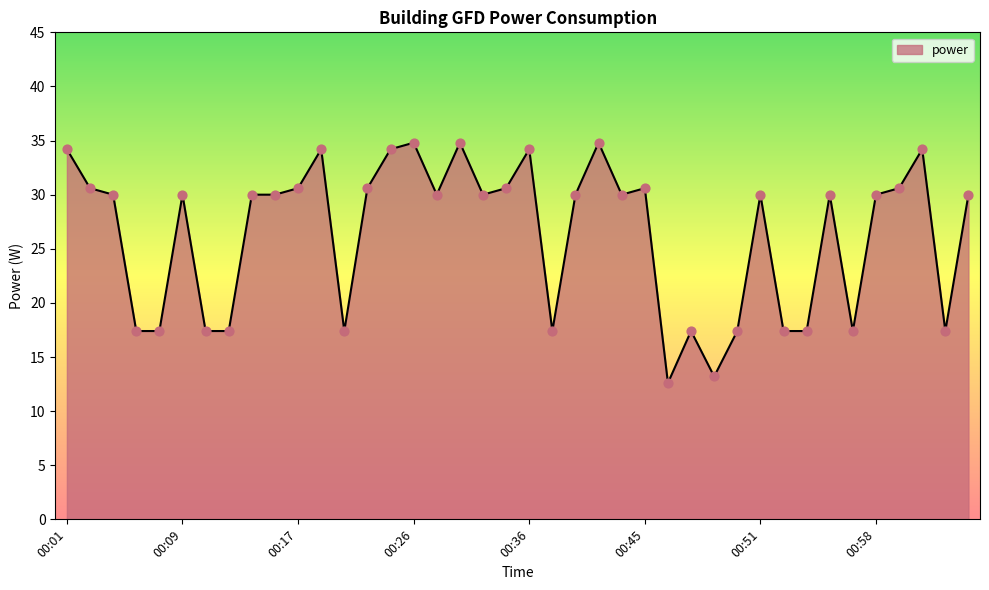

What is the smallest value displayed?

12.6